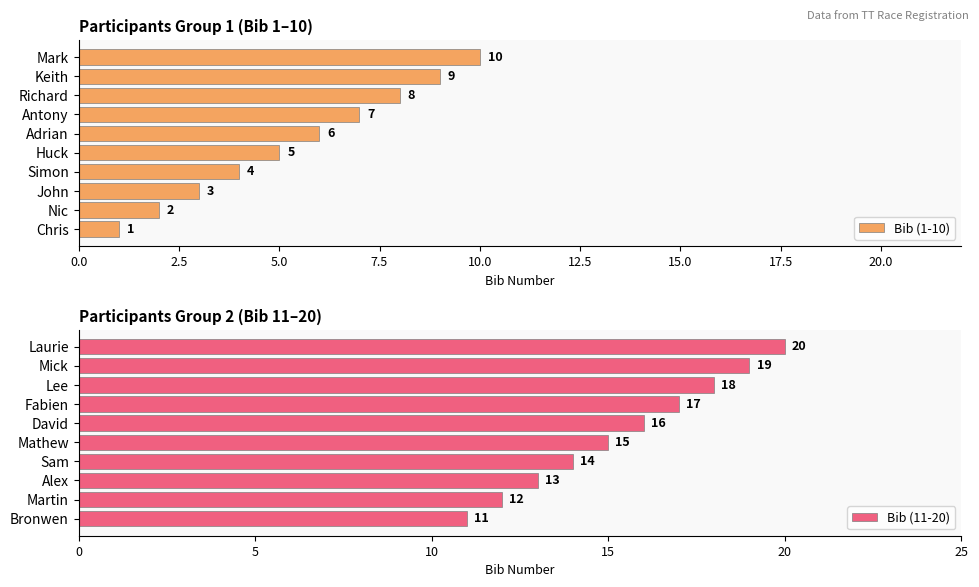

The Bib (1-10) series shows 4 at Simon. True or false?

True